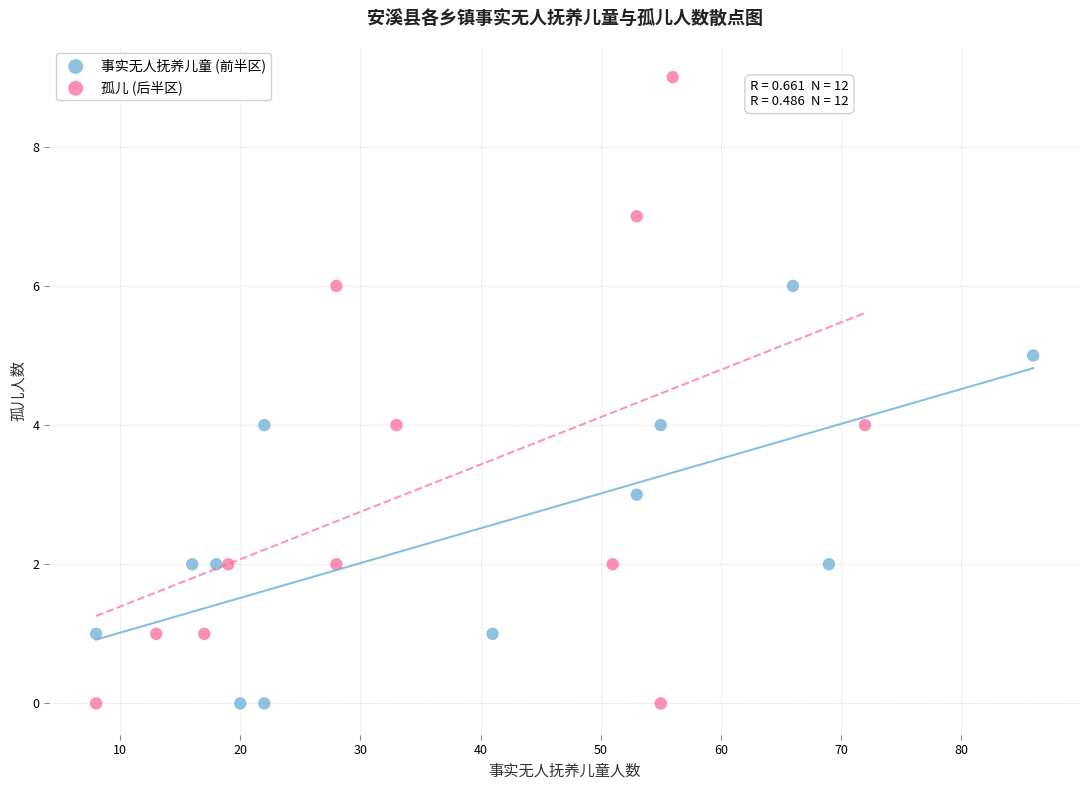

Which series has the largest Y range (max minus min)?

孤儿 (后半区)